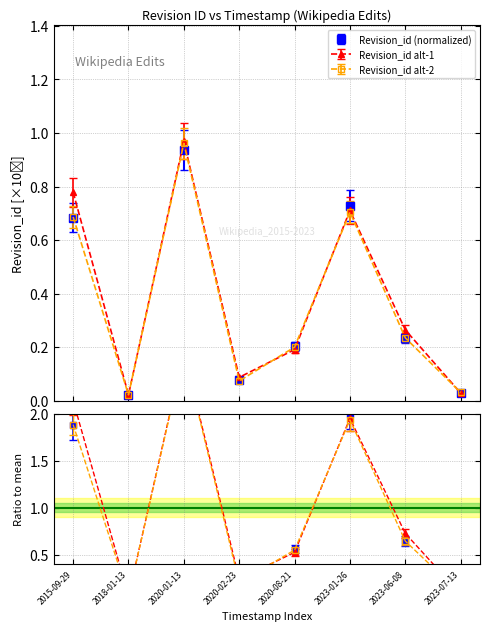

What is the change in value from 2020-02-23 to 2023-06-08?

+0.2